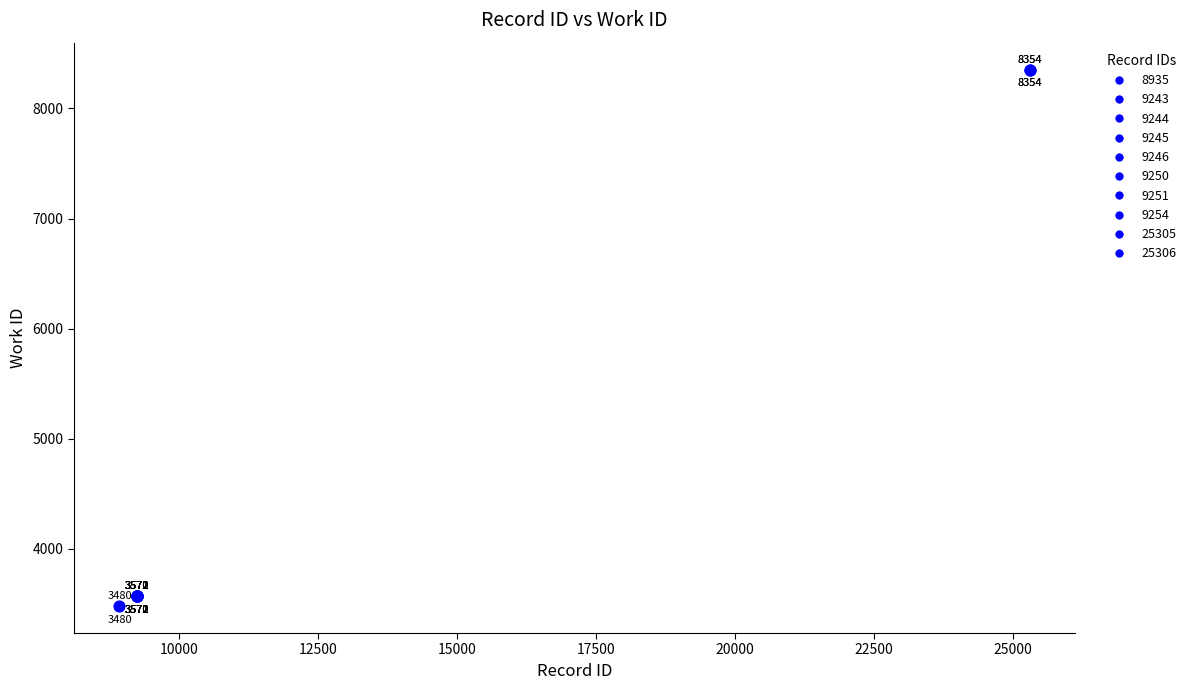

What Y value in the scatter plot is closest to 5917?

3572